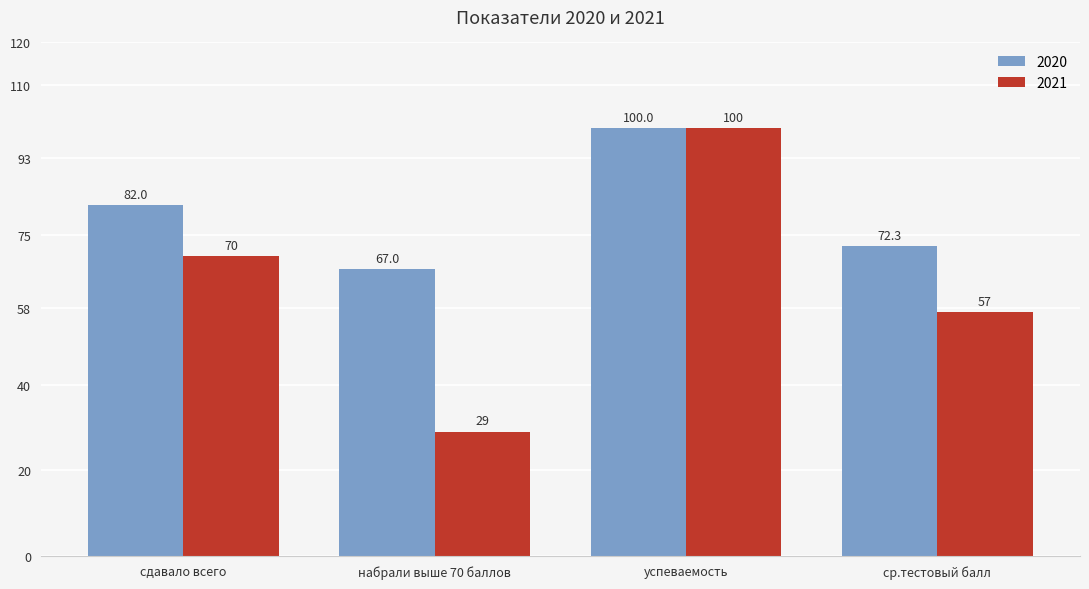

How many 2021 values are between 57 and 100?

3